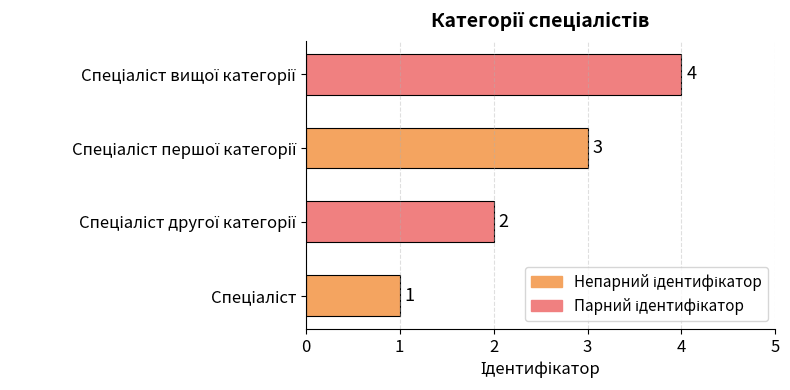

Count the values in the range 2 to 4.

3